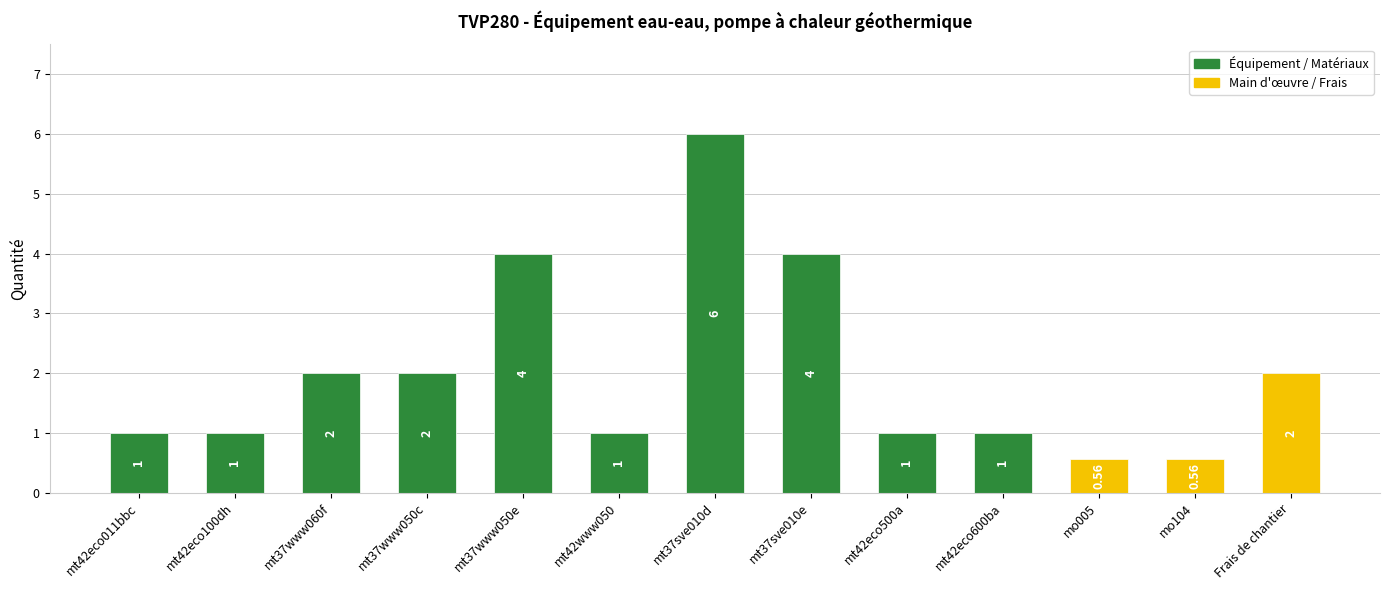

What is the ratio of the value at mt42eco500a to the value at mt42eco100dh?

1.0